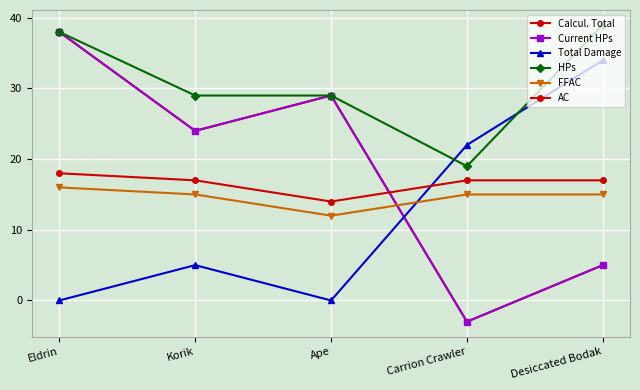

Does the chart have visible grid lines?

Yes